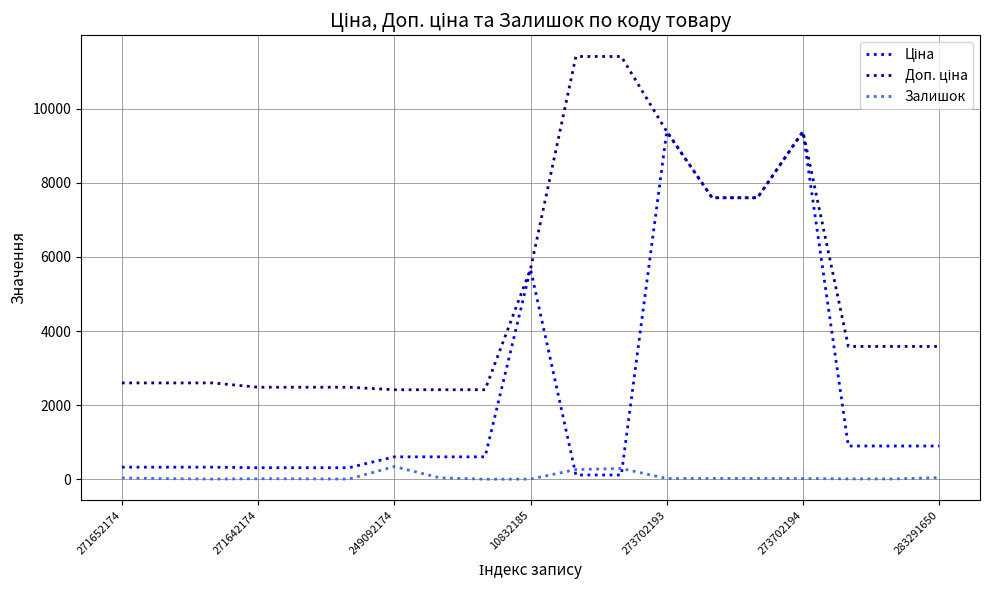

How many lines are shown in the chart?

3